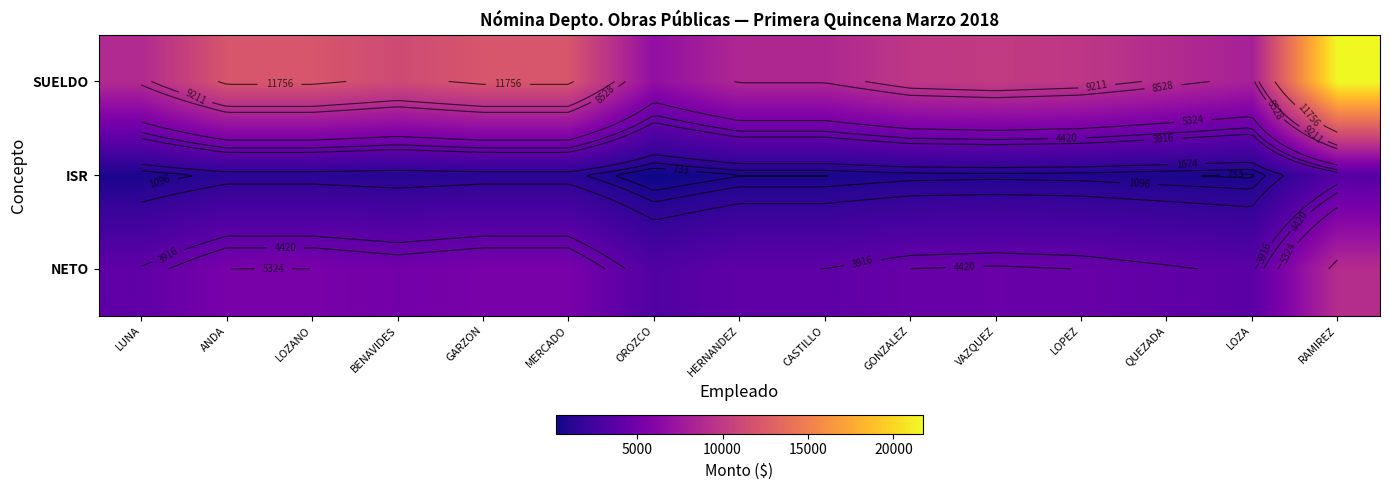

What is the total value across all series at QUEZADA?

13762.5